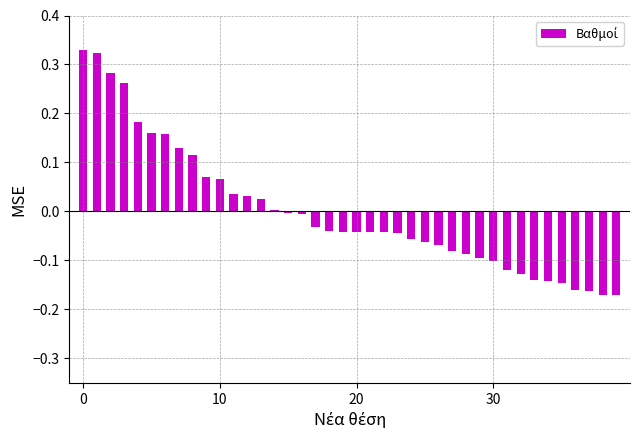

What is the difference between the second highest and second lowest values?

0.5